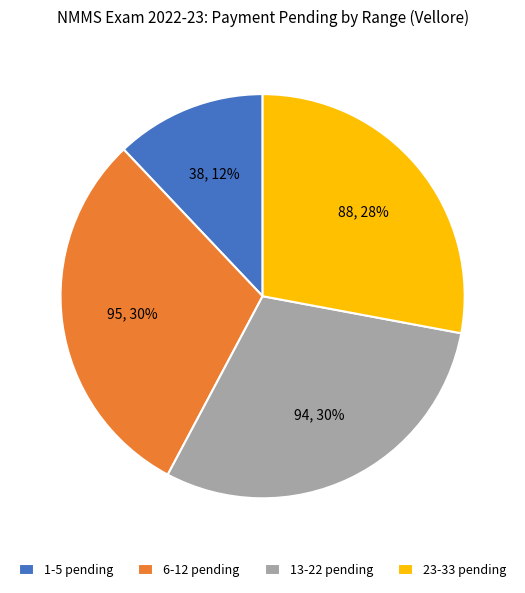

Is it true that 1-5 pending is 1% of the pie?

False